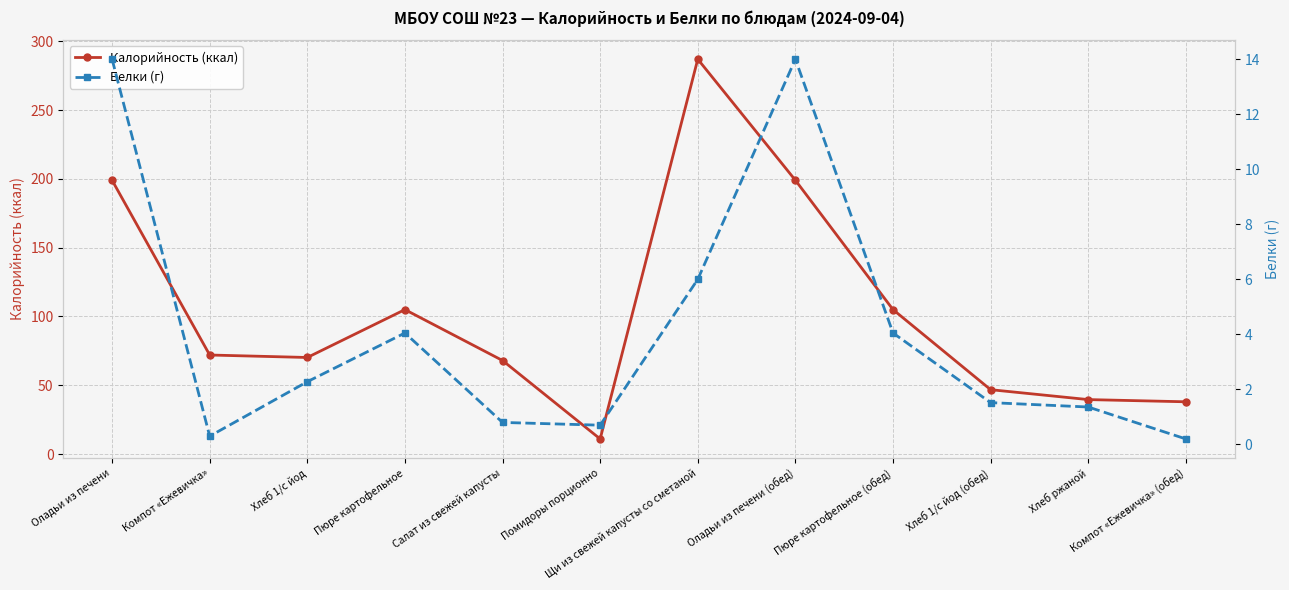

True or false: Калорийность (ккал) and Белки (г) intersect in this chart.

False